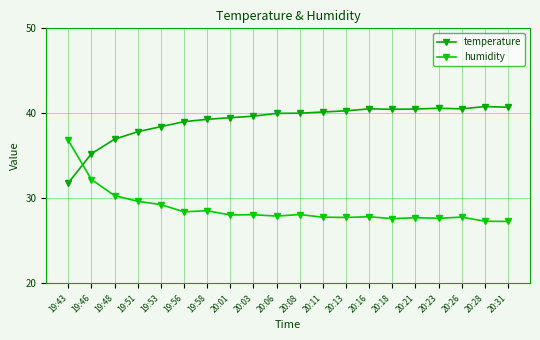

What value does the humidity series have at 20:23?

27.7